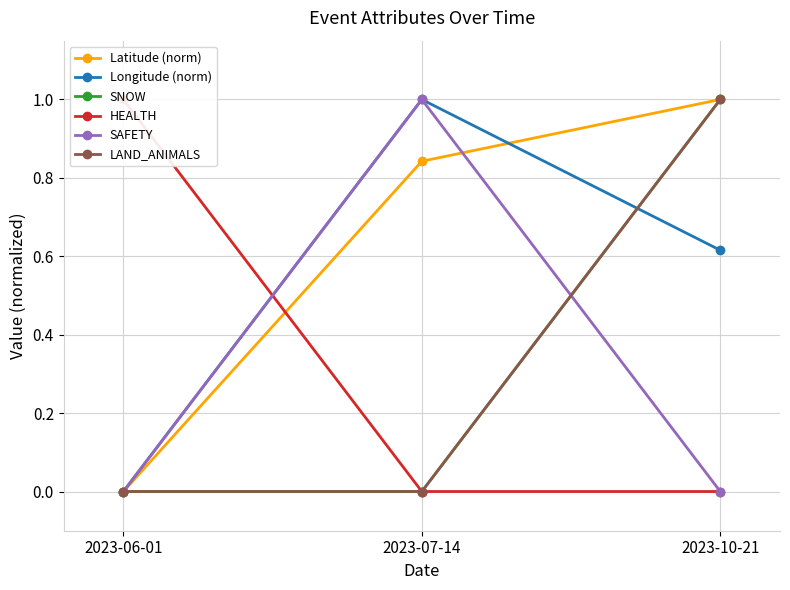

List the labels in order of Longitude (norm) value, largest first.

2023-07-14, 2023-10-21, 2023-06-01